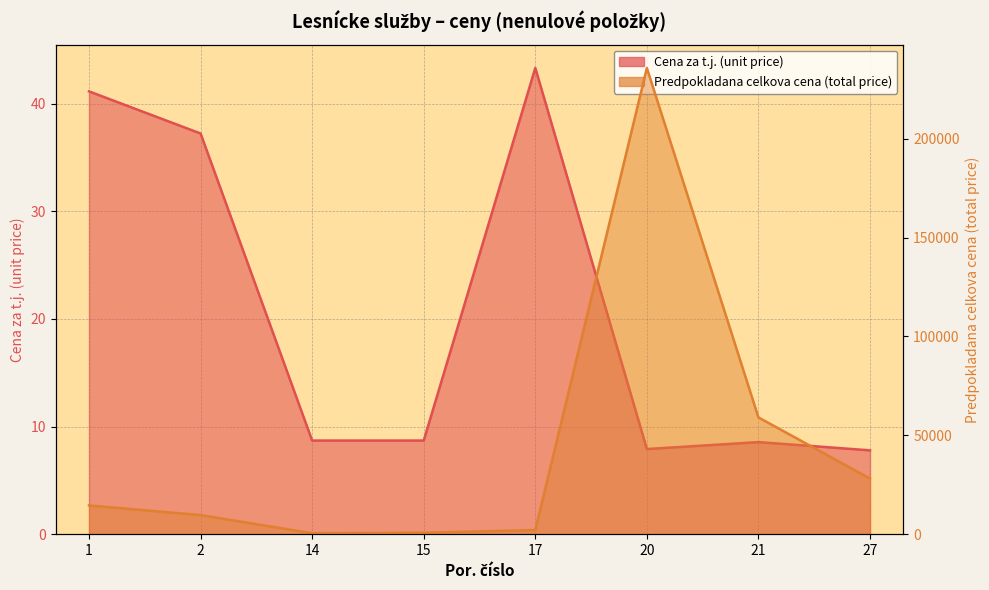

Rank the categories by Predpokladana celkova cena (total price) value from lowest to highest.

14, 15, 17, 2, 1, 27, 21, 20